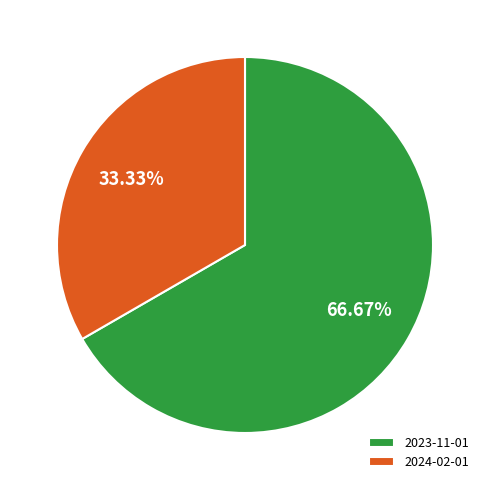

What is the smallest slice in the pie chart?

2024-02-01